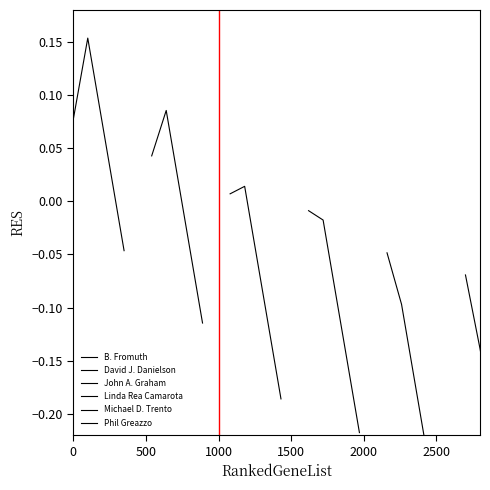

What are all the series names shown in the legend?

B. Fromuth, David J. Danielson, John A. Graham, Linda Rea Camarota, Michael D. Trento, Phil Greazzo